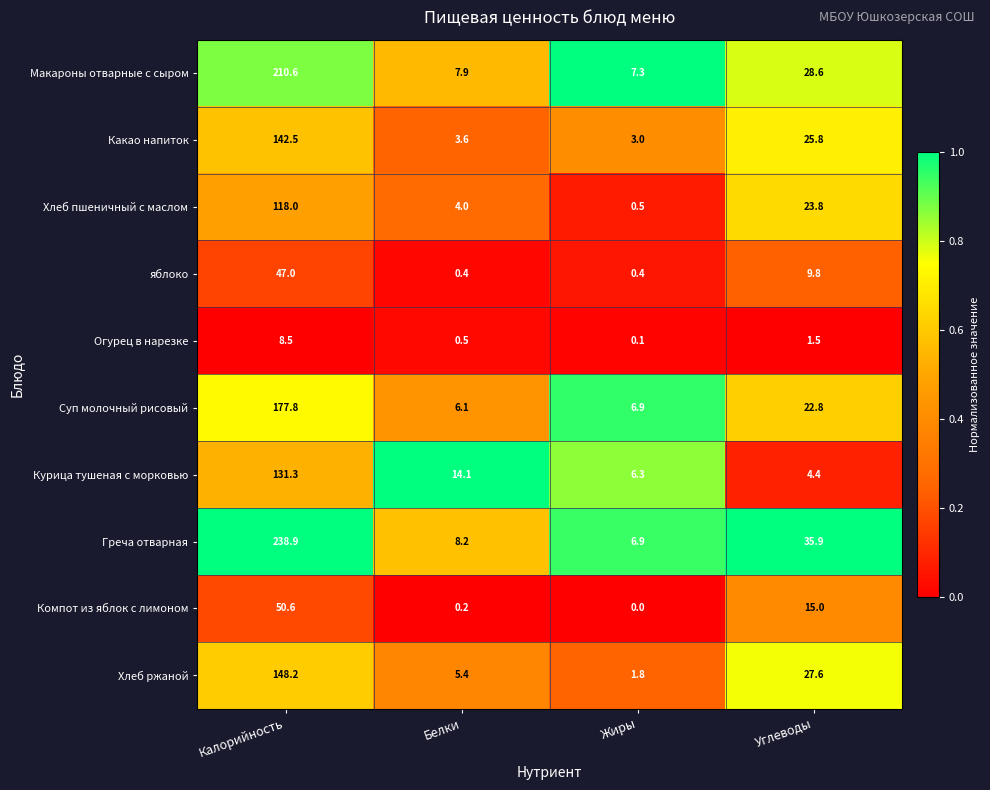

At which label does Хлеб пшеничный с маслом reach its peak?

Калорийность